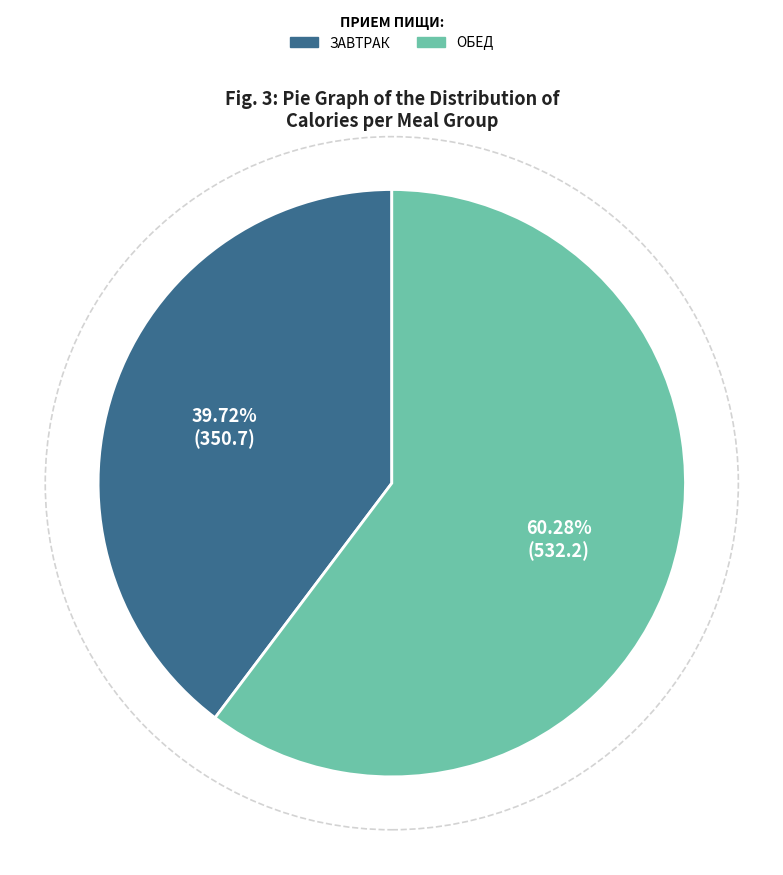

Does any single category account for the majority?

Yes